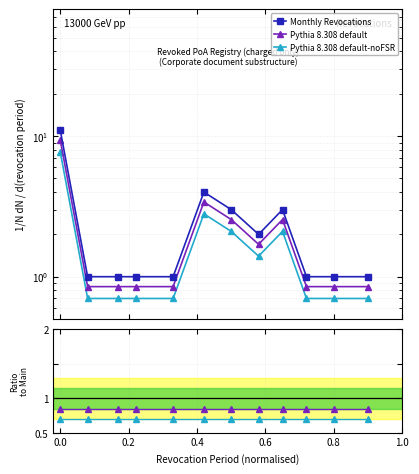

List the series in order of their peak value, highest first.

Monthly Revocations, Pythia 8.308 default, Pythia 8.308 default-noFSR